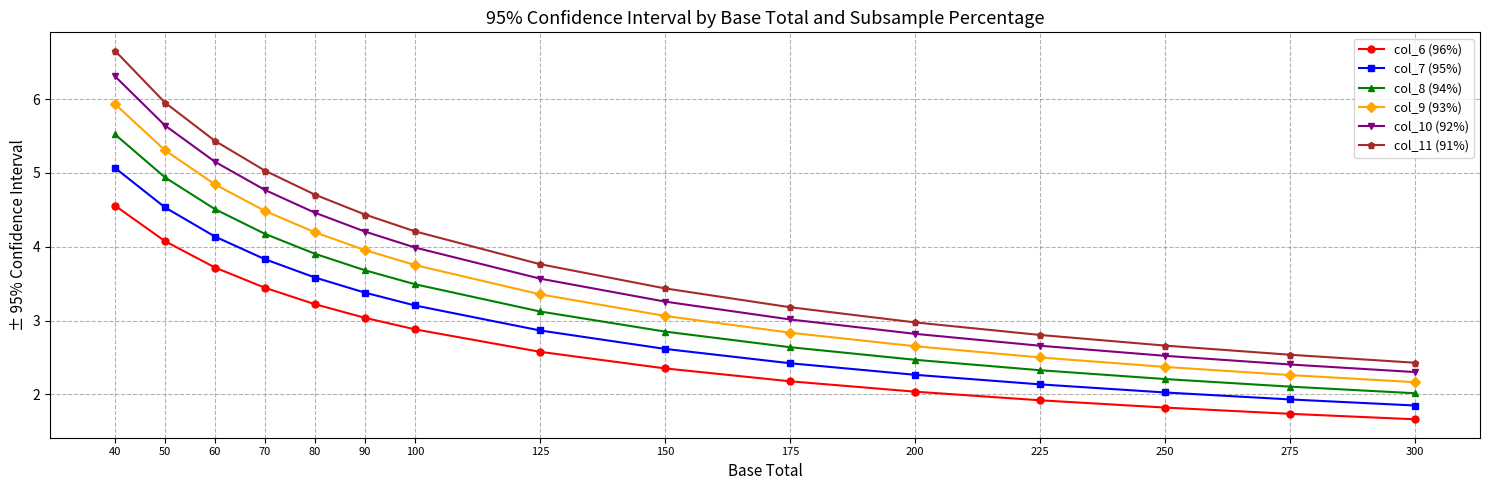

How many distinct data groups are displayed?

6